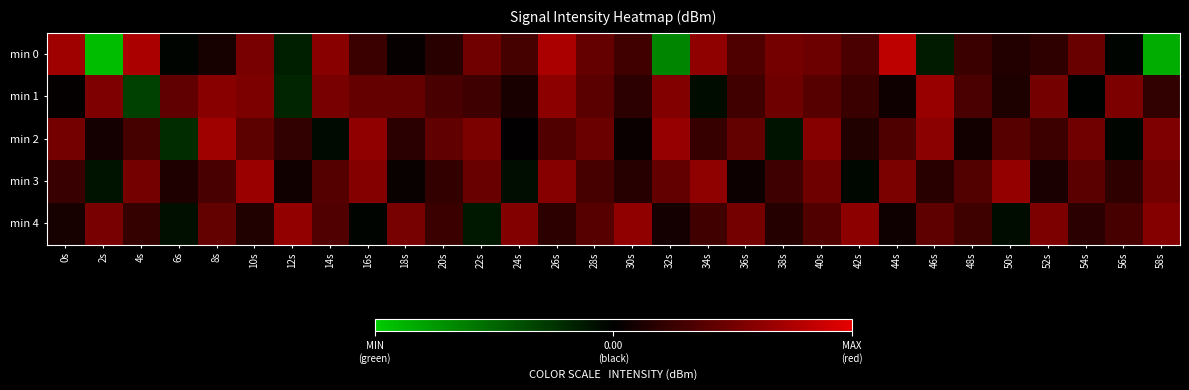

Which series has the widest spread of values?

min 0